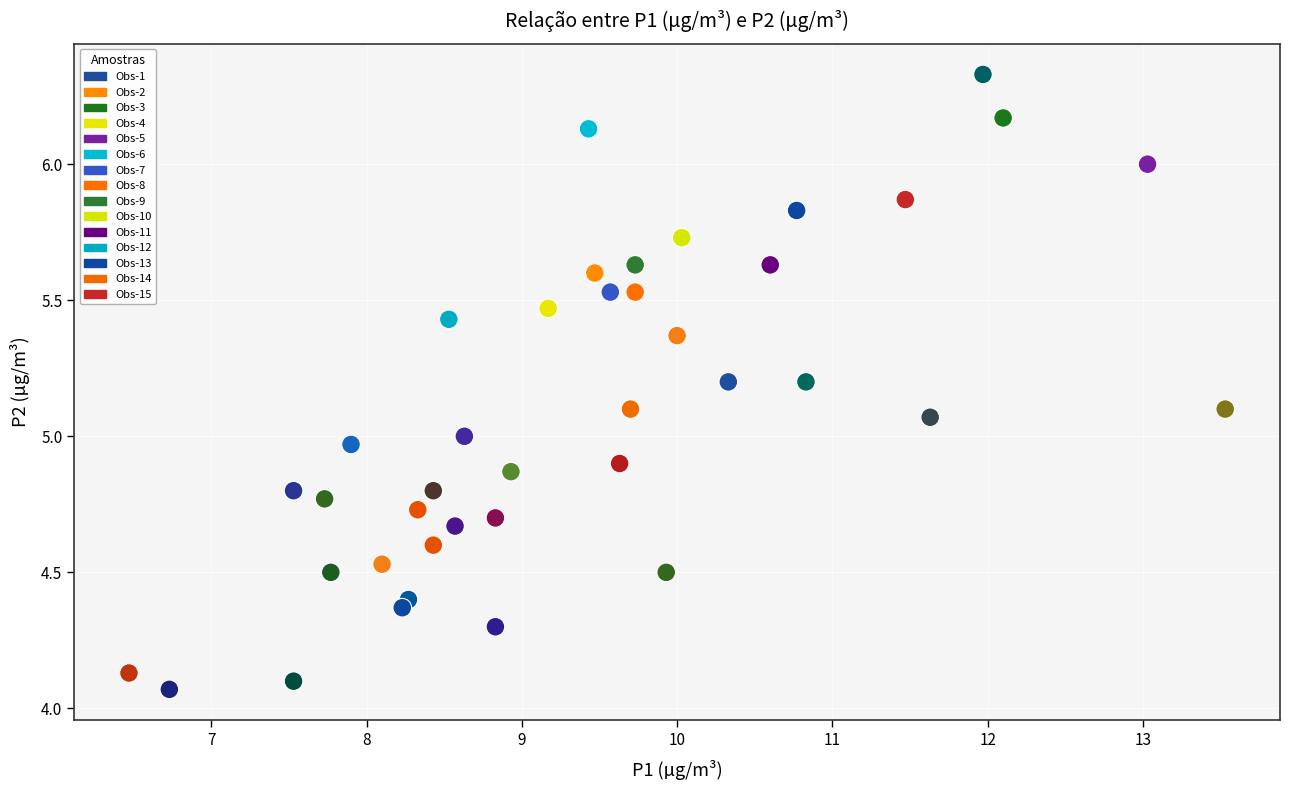

What is the range of Y values (max minus min)?

2.3